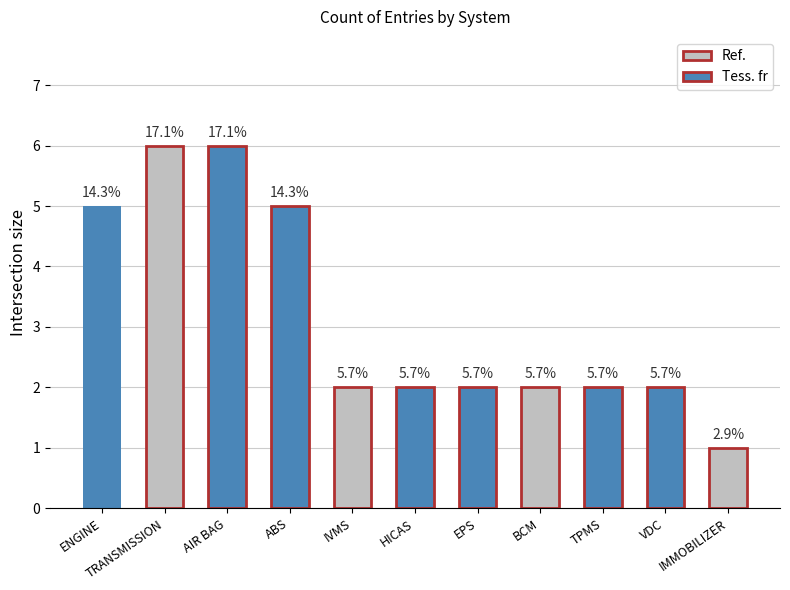

Are the bars horizontal?

No